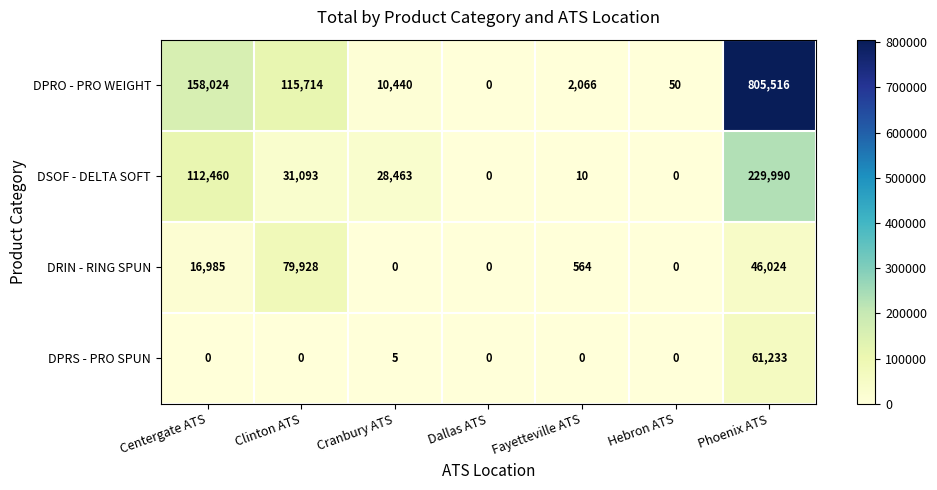

Reading left to right, transcribe all the data shown in this chart.

DPRO - PRO WEIGHT: Centergate ATS=158024	Clinton ATS=115714	Cranbury ATS=10440	Dallas ATS=0	Fayetteville ATS=2066	Hebron ATS=50	Phoenix ATS=805516
DSOF - DELTA SOFT: Centergate ATS=112460	Clinton ATS=31093	Cranbury ATS=28463	Dallas ATS=0	Fayetteville ATS=10	Hebron ATS=0	Phoenix ATS=229990
DRIN - RING SPUN: Centergate ATS=16985	Clinton ATS=79928	Cranbury ATS=0	Dallas ATS=0	Fayetteville ATS=564	Hebron ATS=0	Phoenix ATS=46024
DPRS - PRO SPUN: Centergate ATS=0	Clinton ATS=0	Cranbury ATS=5	Dallas ATS=0	Fayetteville ATS=0	Hebron ATS=0	Phoenix ATS=61233